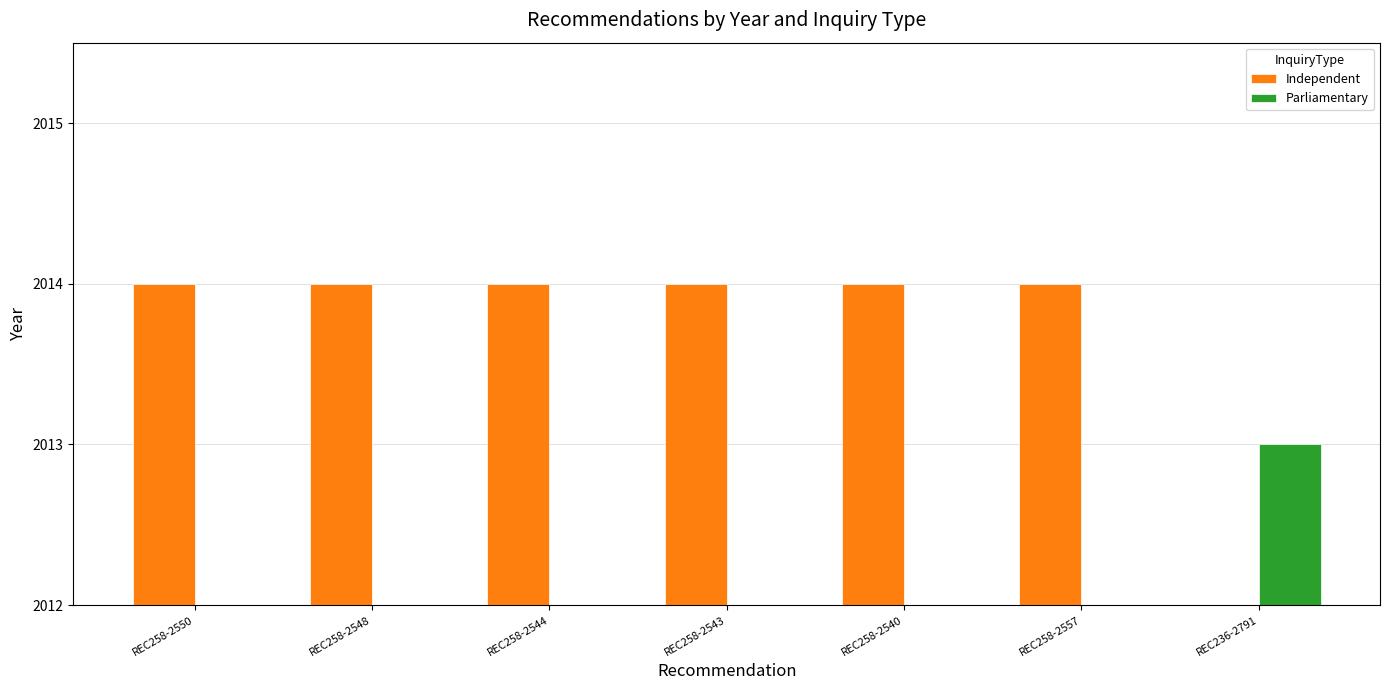

Reading left to right, transcribe all the data shown in this chart.

Independent: 2014	2014	2014	2014	2014	2014	0
Parliamentary: 0	0	0	0	0	0	2013